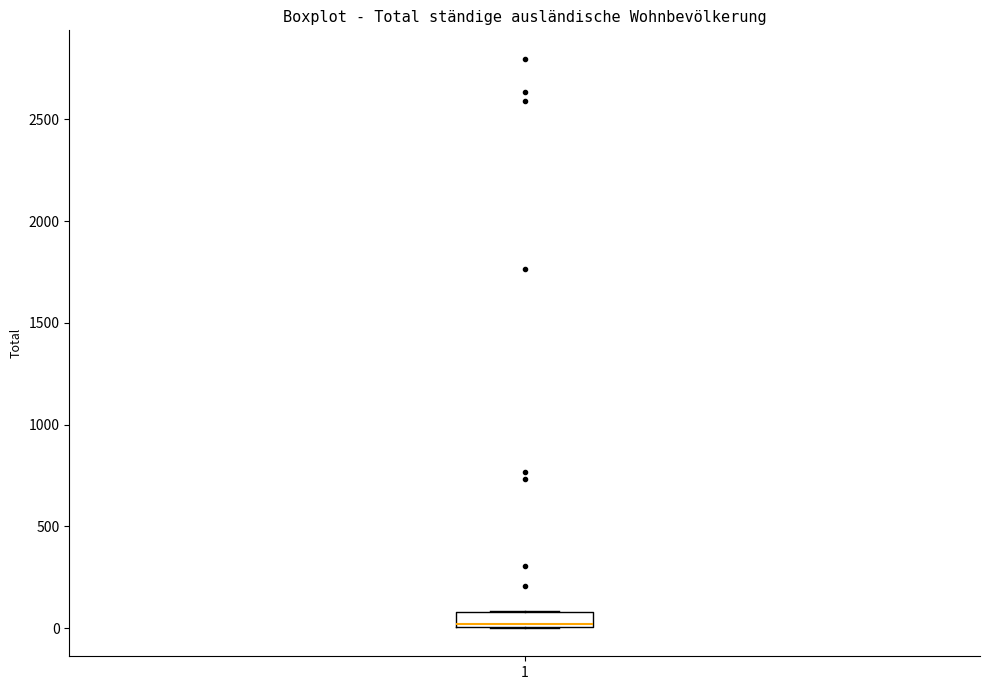

Where is the upper edge of the box at x = 1 on the y-axis? The values are not printed on the chart, so give them approximately, as read against the axis.

100